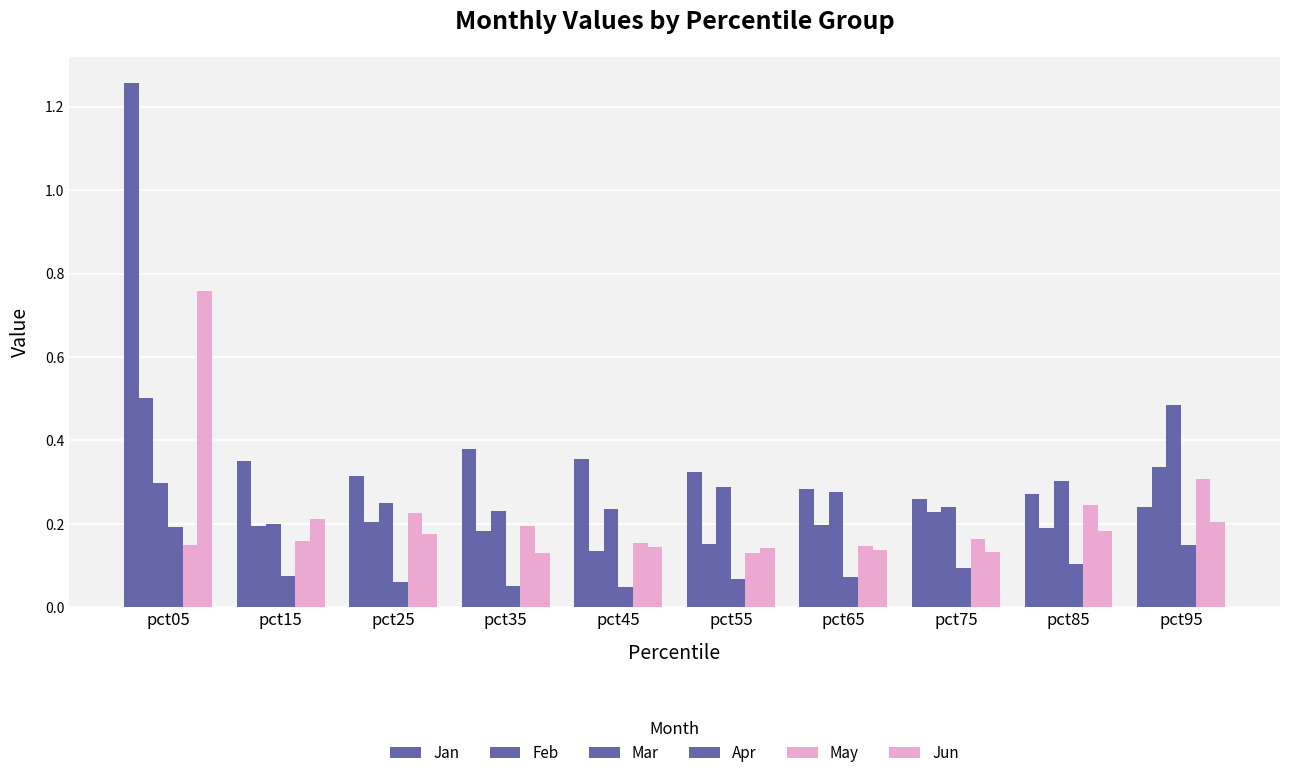

What is the minimum value for Jun?

0.1